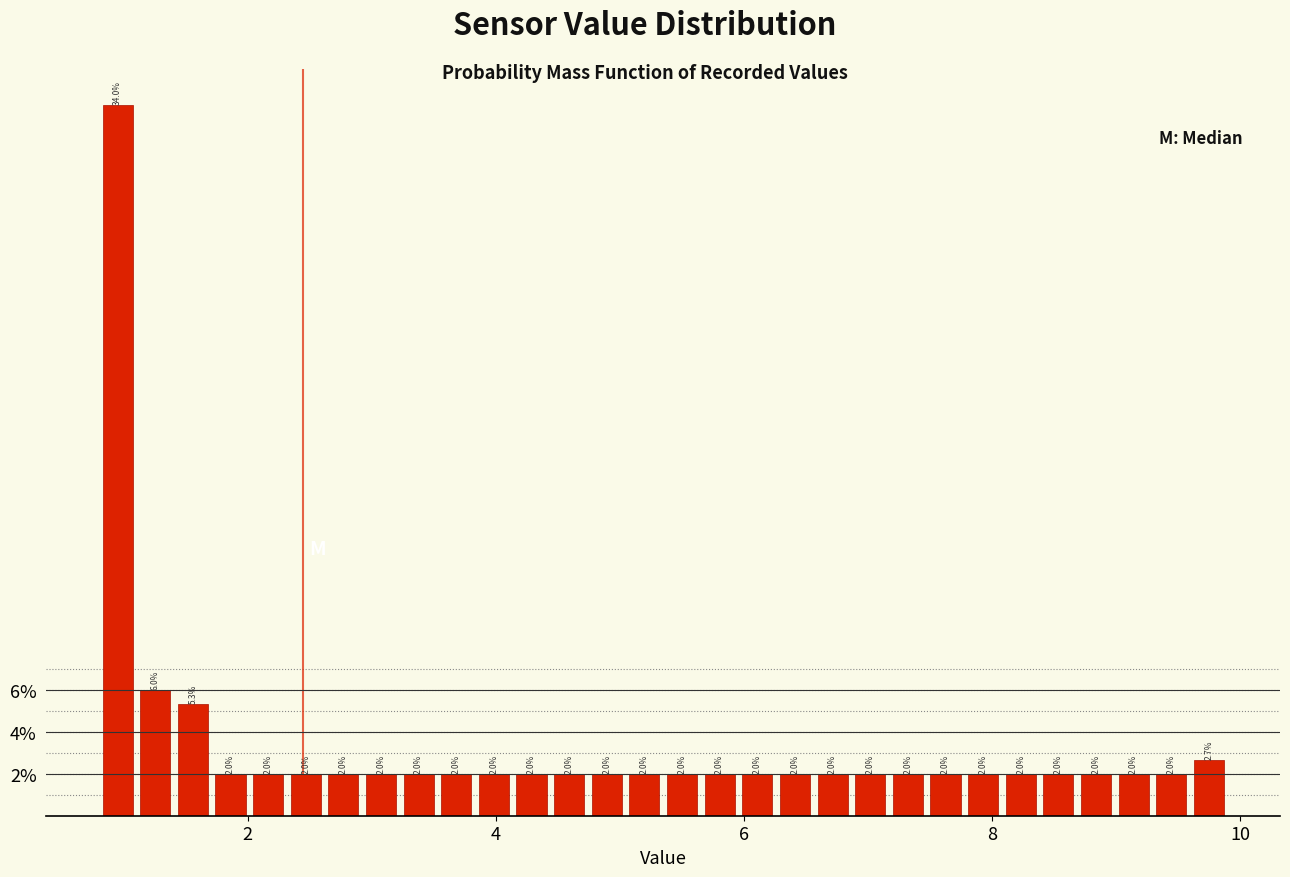

Read against the x-axis, roughly where is the centre of the tallest bar?

1.0